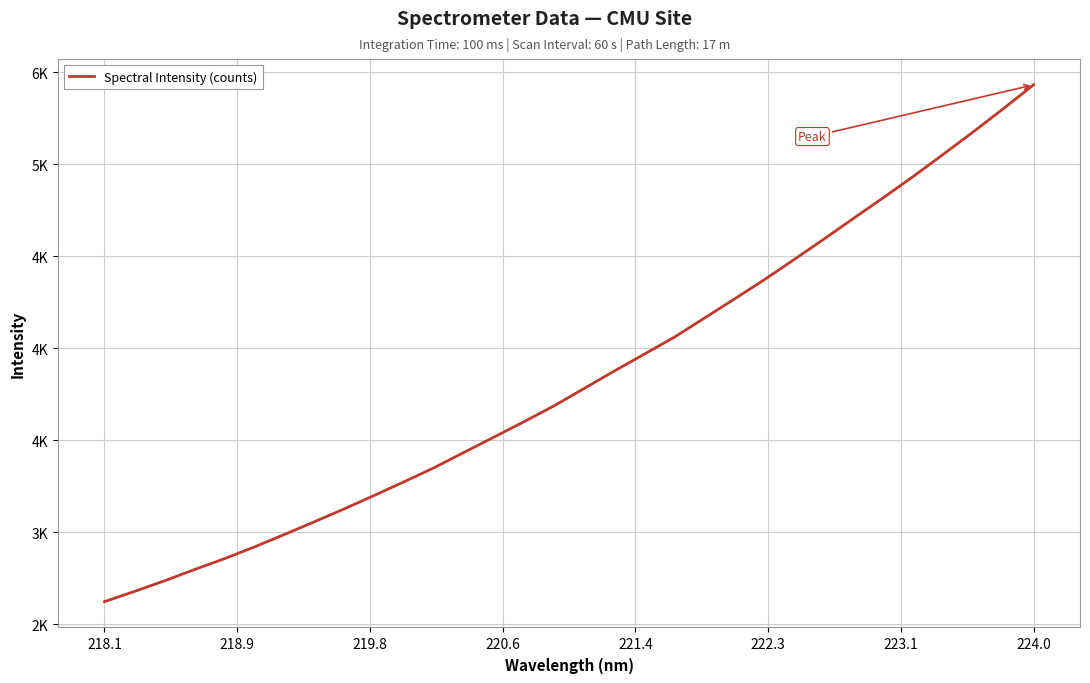

Does the chart display data point markers on the line(s)?

No